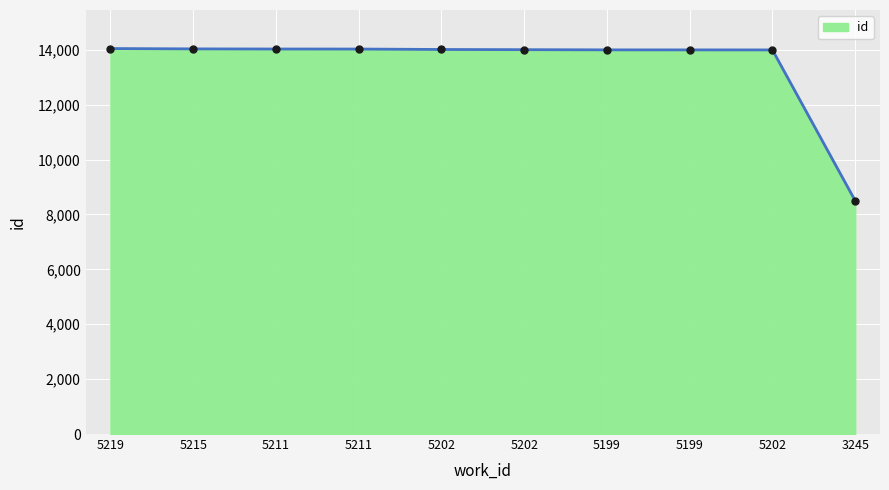

Is this an area chart (filled region under the line)?

Yes